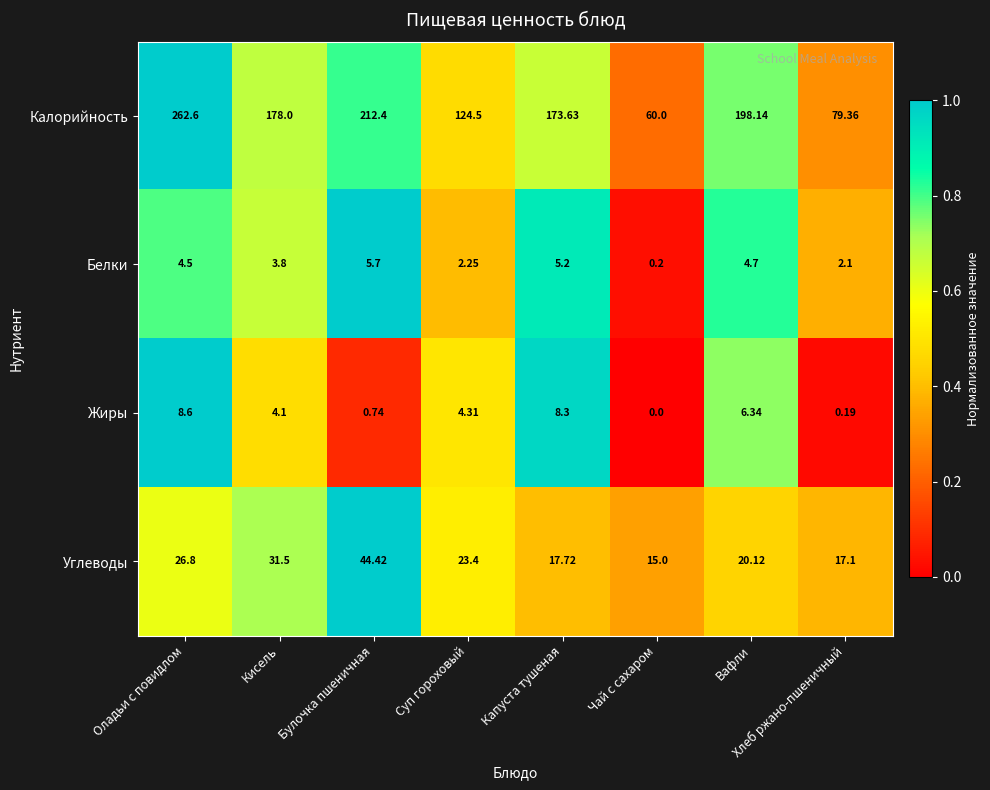

Which category has the highest value across all series?

Оладьи с повидлом